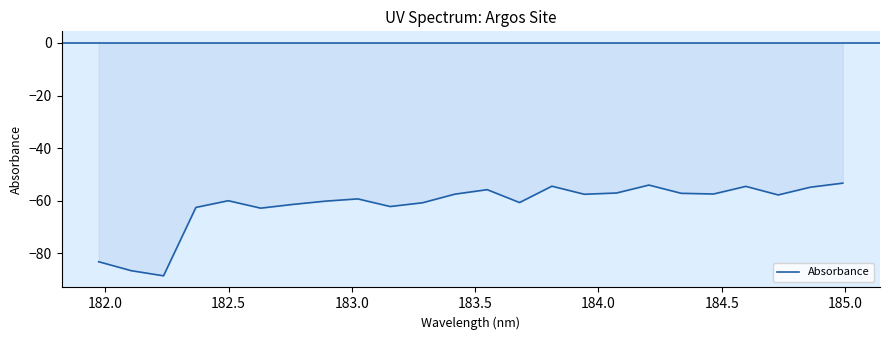

What is the smallest value displayed?

-88.6